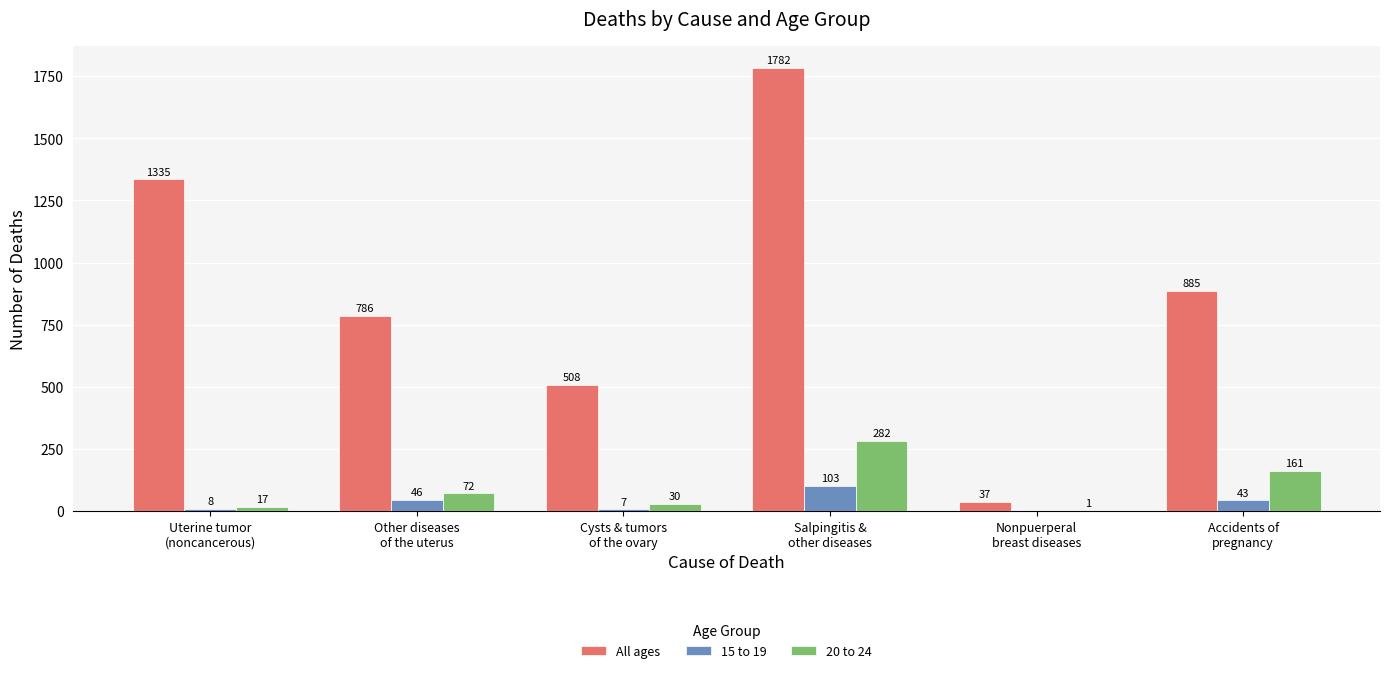

What is the highest value of the 20 to 24 series?

282